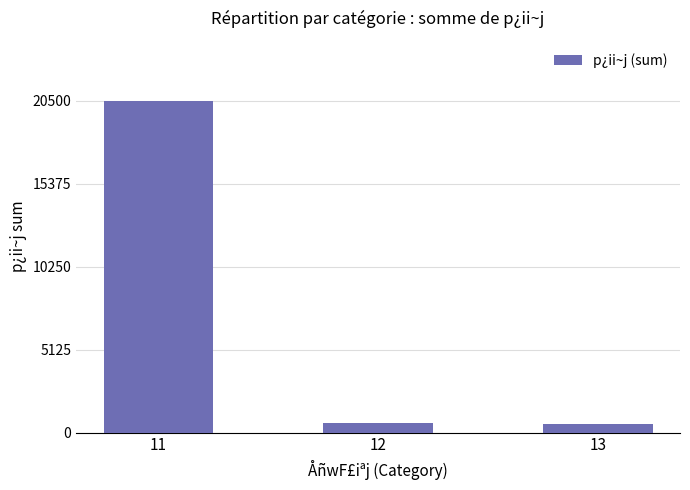

How many bars are there in total?

3